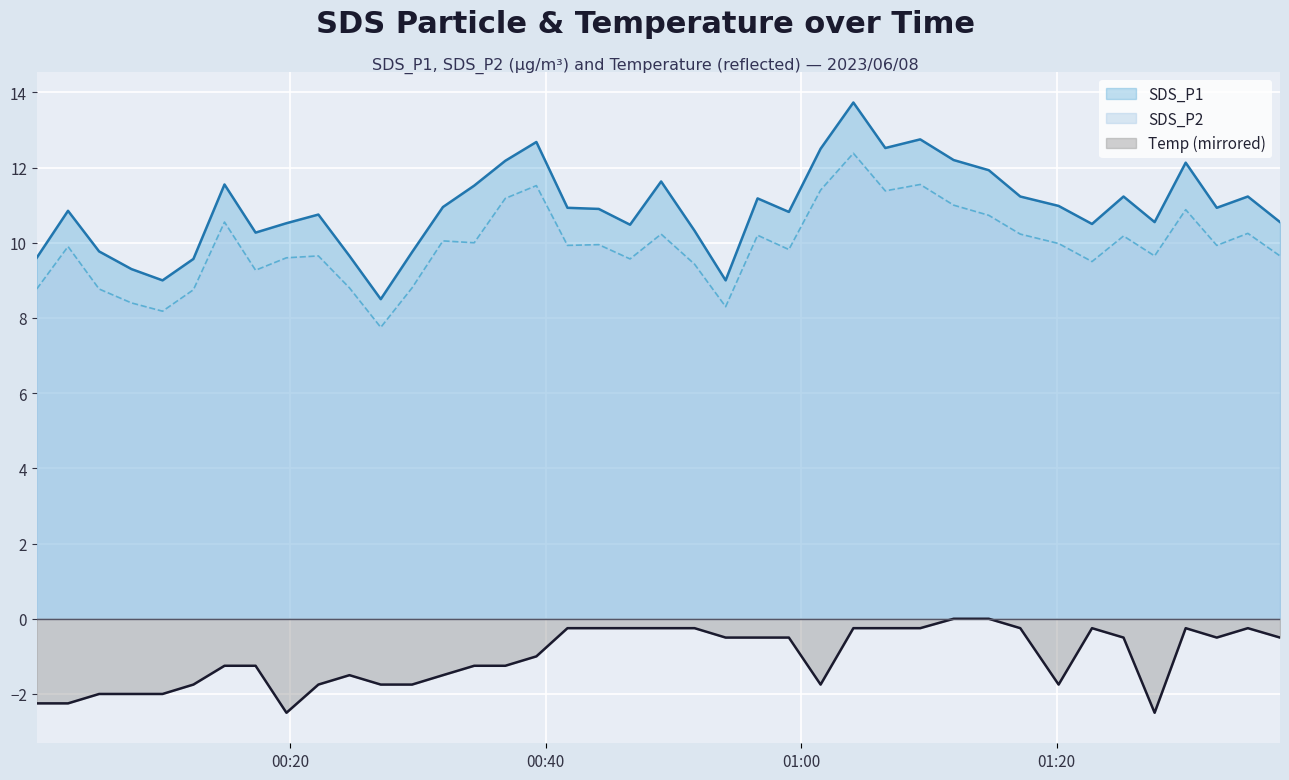

Which series has the largest range (max minus min)?

SDS_P1